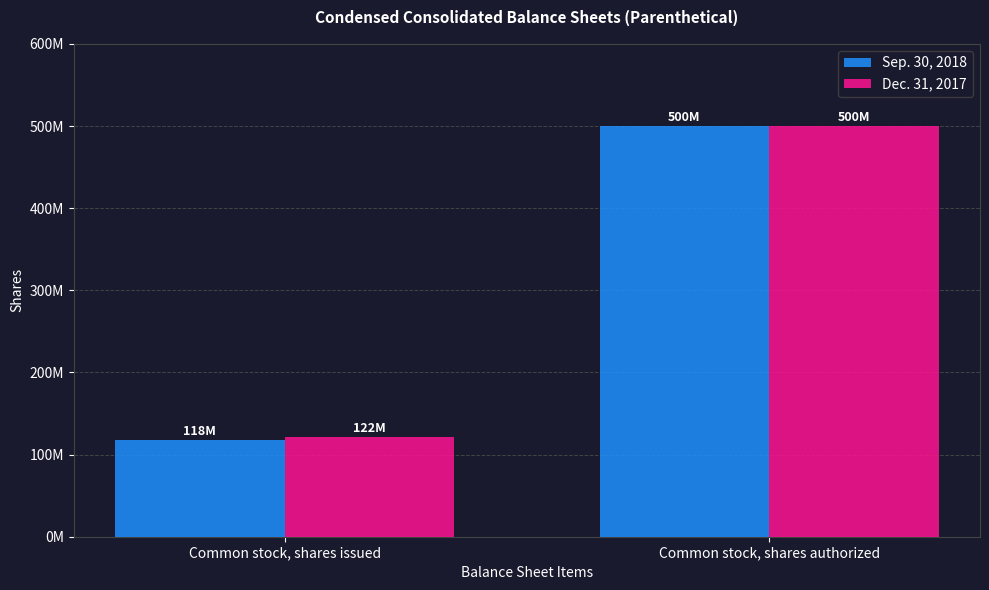

True or false: Dec. 31, 2017 has a value of 500000000 at Common stock, shares authorized.

True